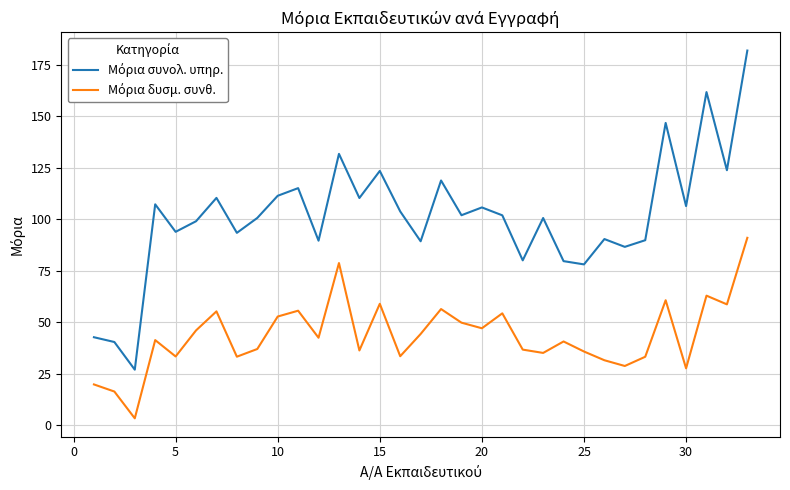

Does the chart have visible grid lines?

Yes